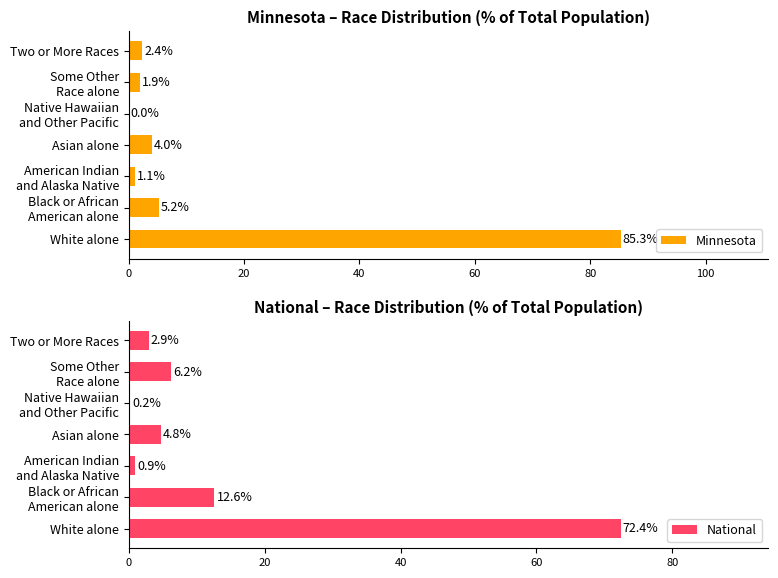

The value of Minnesota at Asian alone is 4.0. True or false?

True